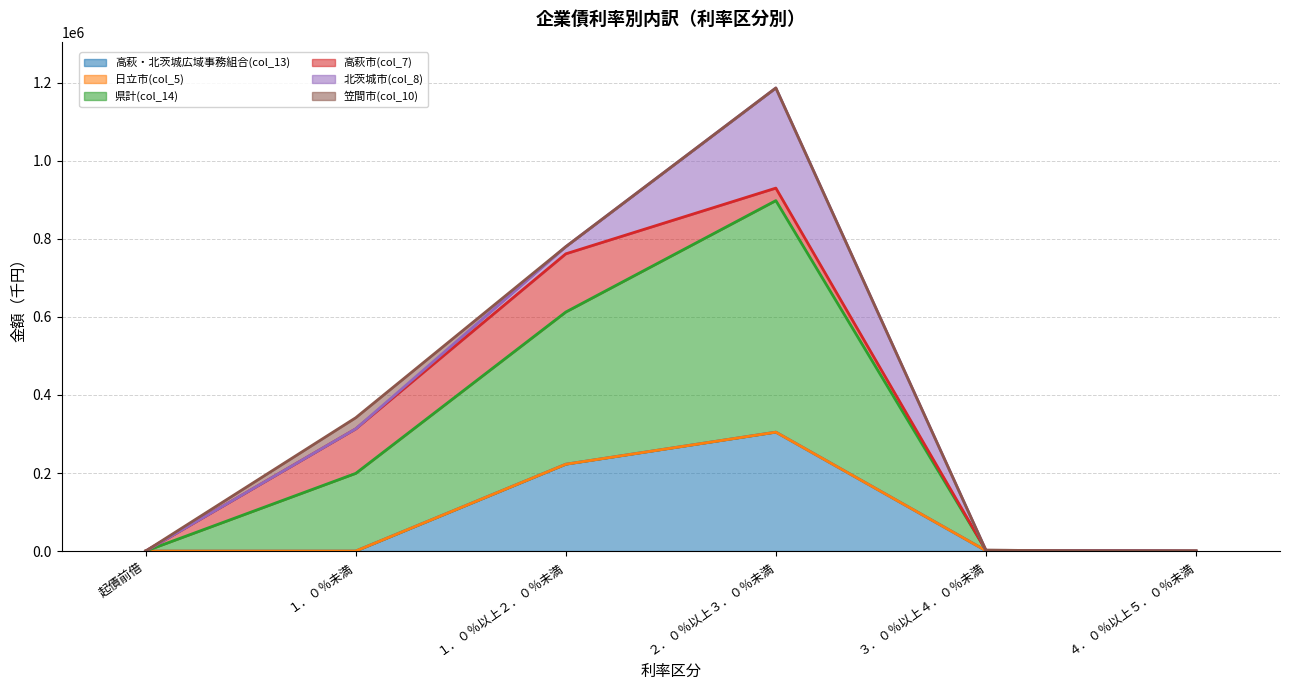

True or false: 笠間市(col_10) has a value of 12784 at ４．０％以上５．０％未満.

False